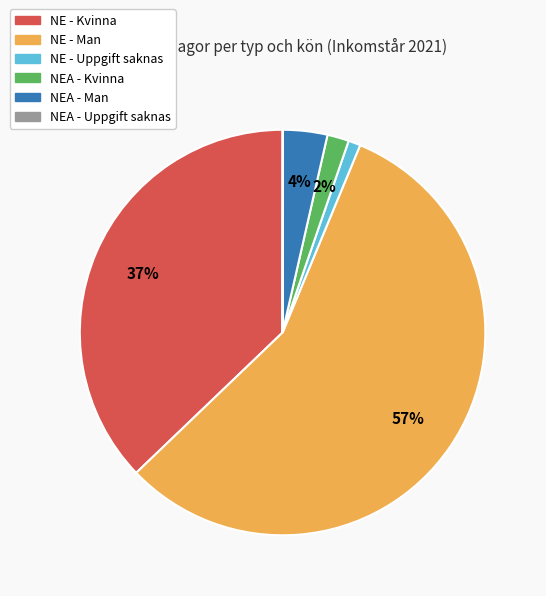

Is it true that NE - Kvinna is 37% of the pie?

True